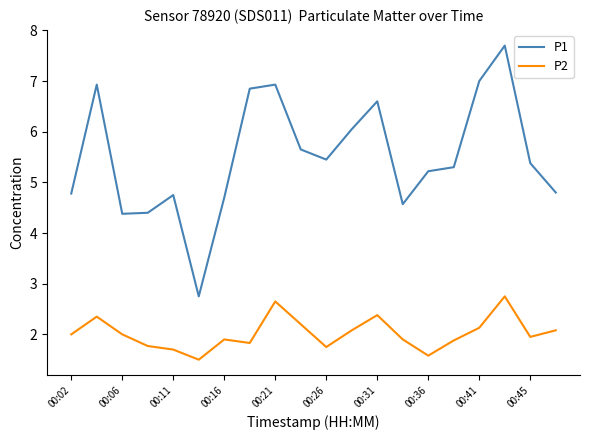

List the series in order of their peak value, lowest first.

P2, P1